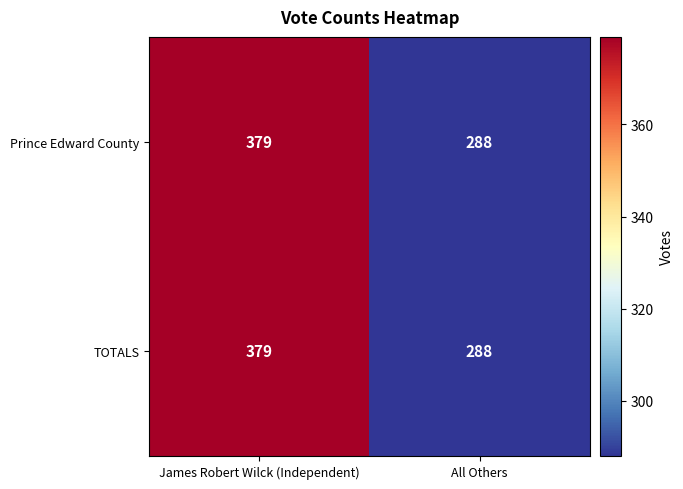

What value does the Prince Edward County series have at All Others?

288